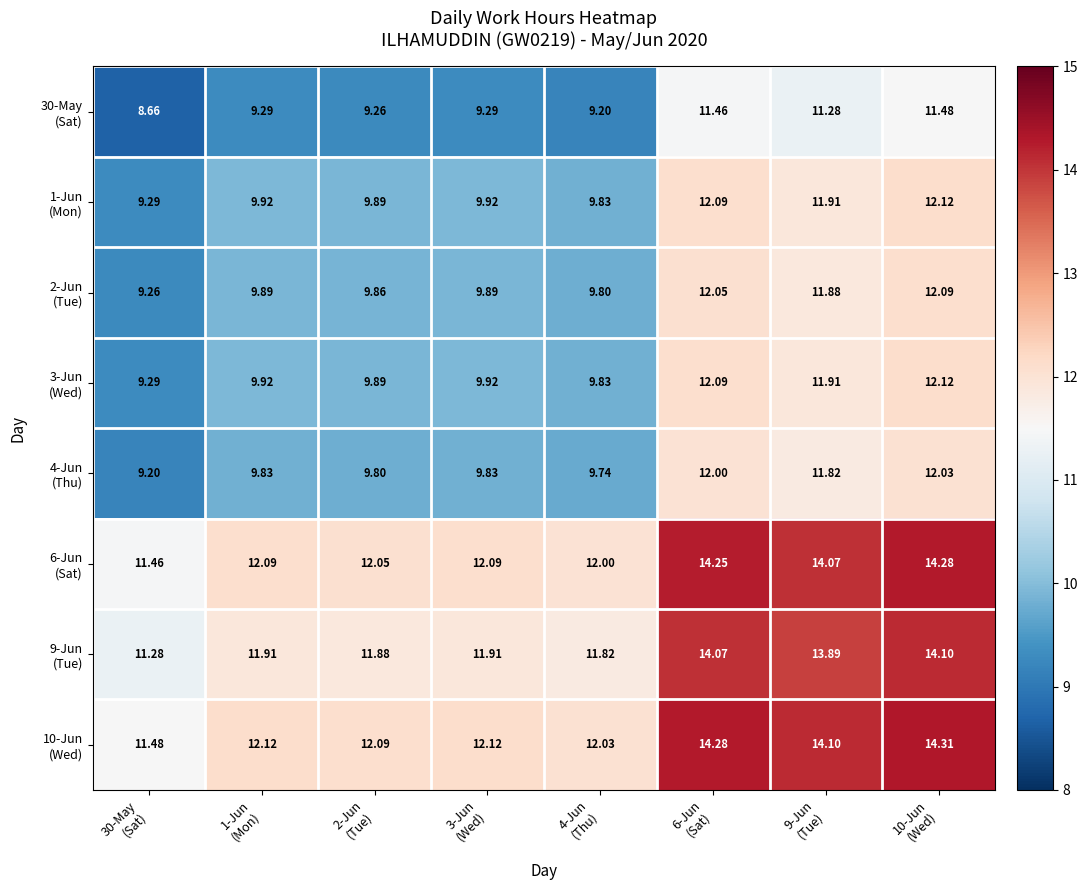

Count the number of categories in the chart.

8